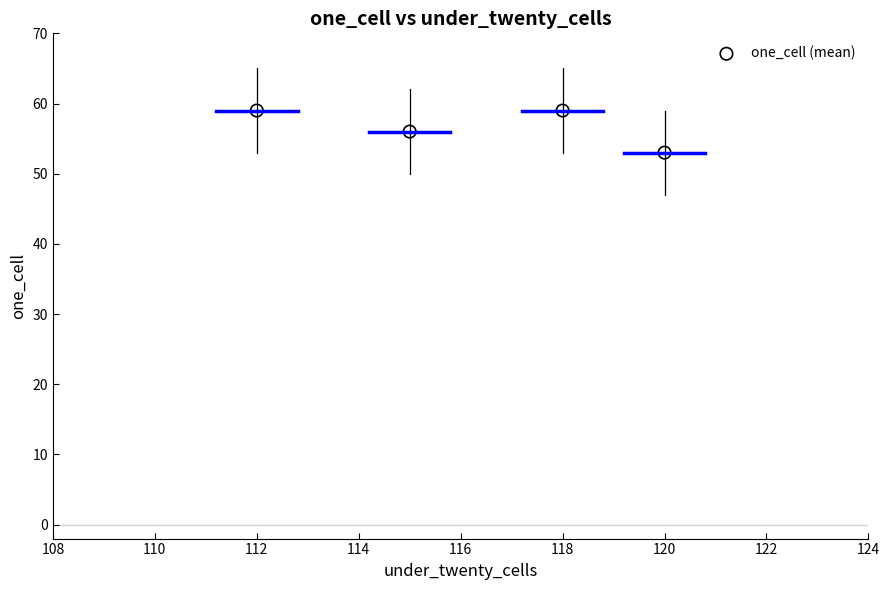

What is the range of X values (max minus min)?

8